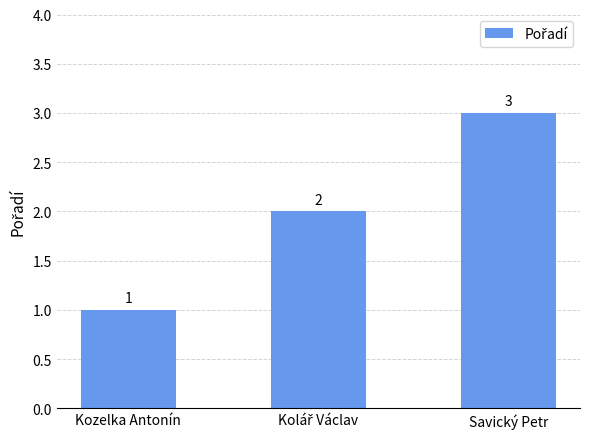

Reading left to right, what are all the values shown in this chart?

1	2	3